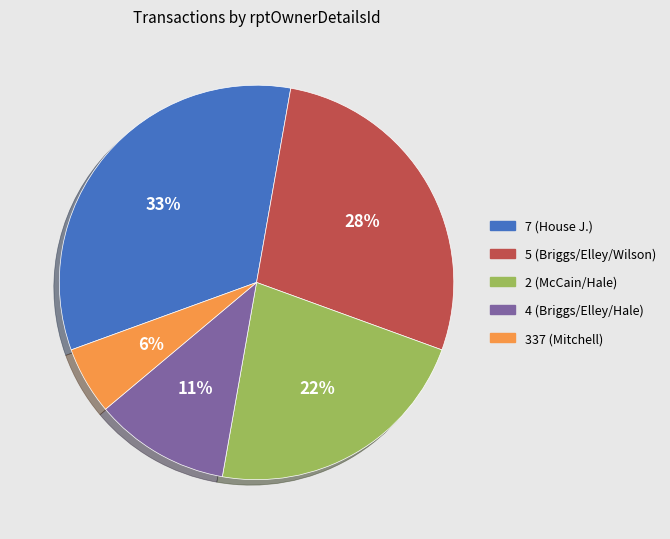

Combined, do 7 (House J.) and 4 (Briggs/Elley/Hale) account for over 50%?

No